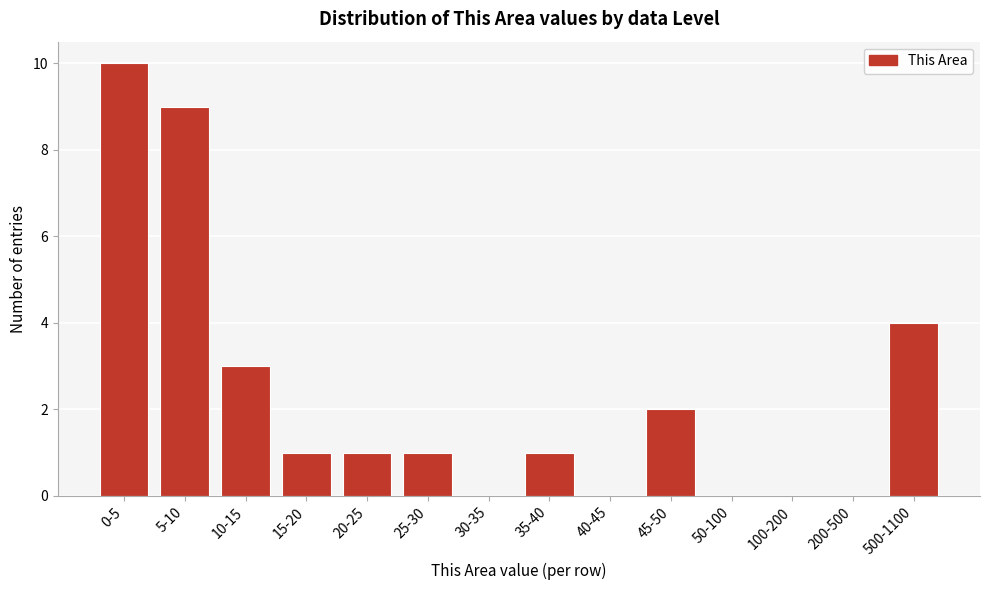

Reading left to right, list all the values displayed in this chart.

0-5=10	5-10=9	10-15=3	15-20=1	20-25=1	25-30=1	30-35=0	35-40=1	40-45=0	45-50=2	50-100=0	100-200=0	200-500=0	500-1100=4